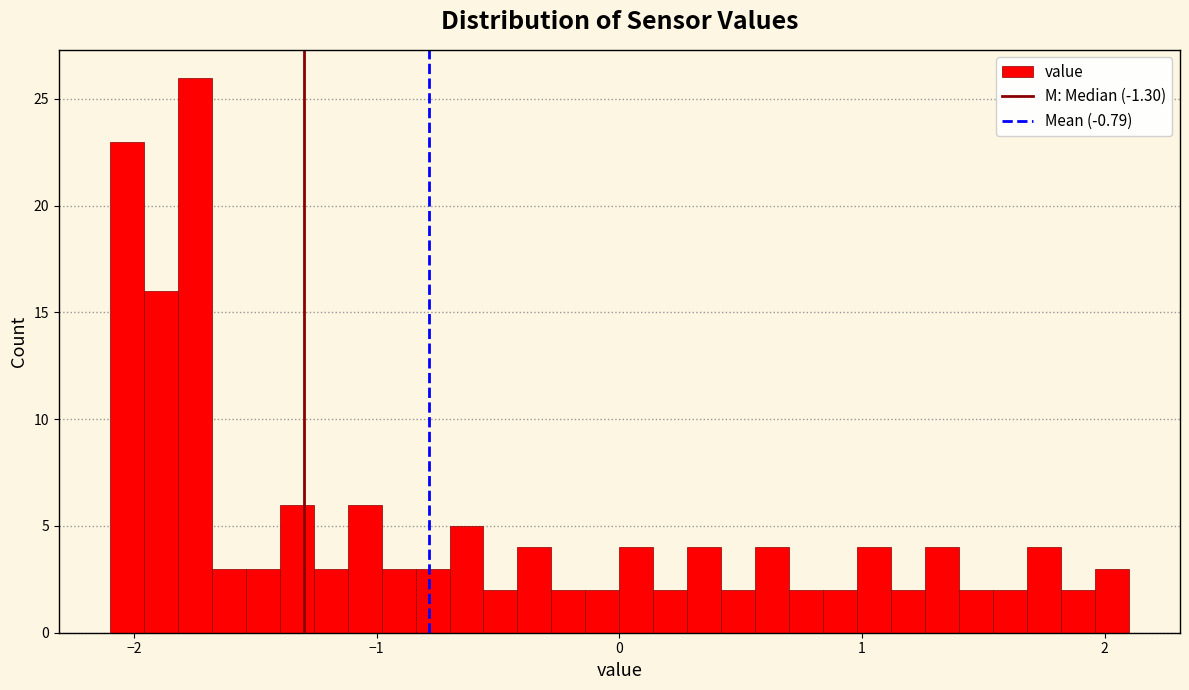

Around what value on the x-axis is the tallest bar? Give the approximate position of its centre, as read against the axis.

-1.7